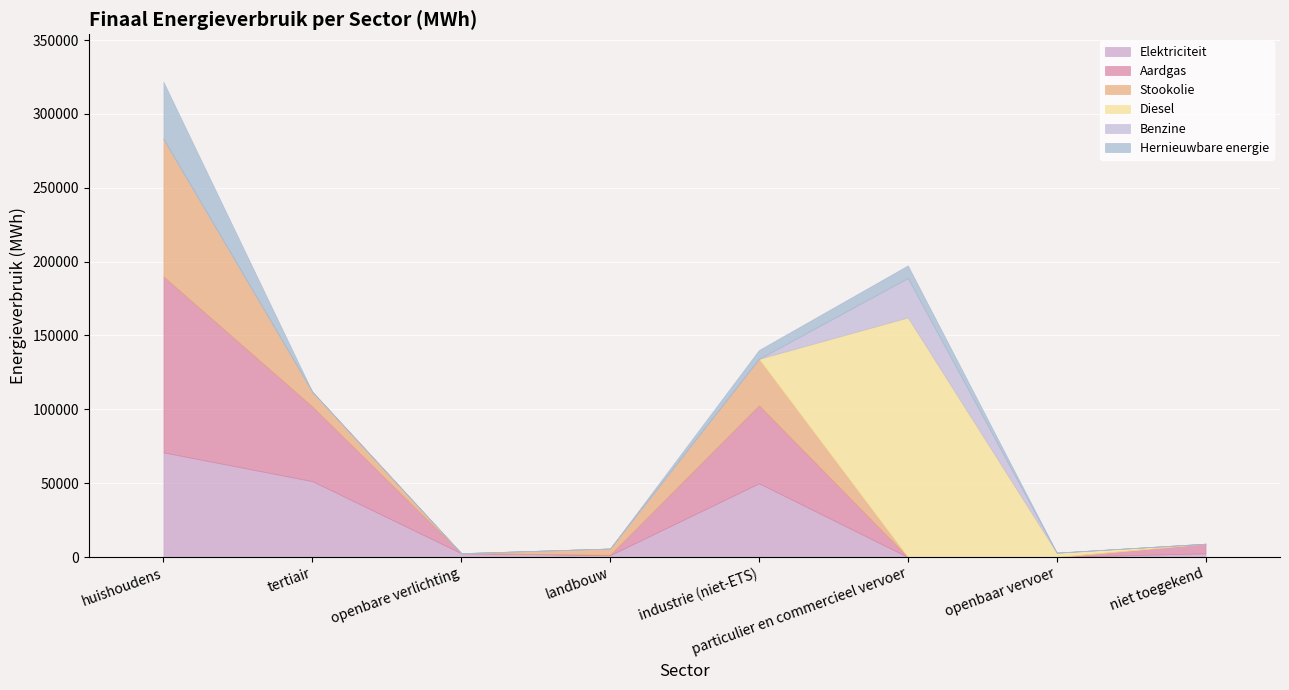

What is the difference between the Stookolie values at niet toegekend and tertiair?

9999.4